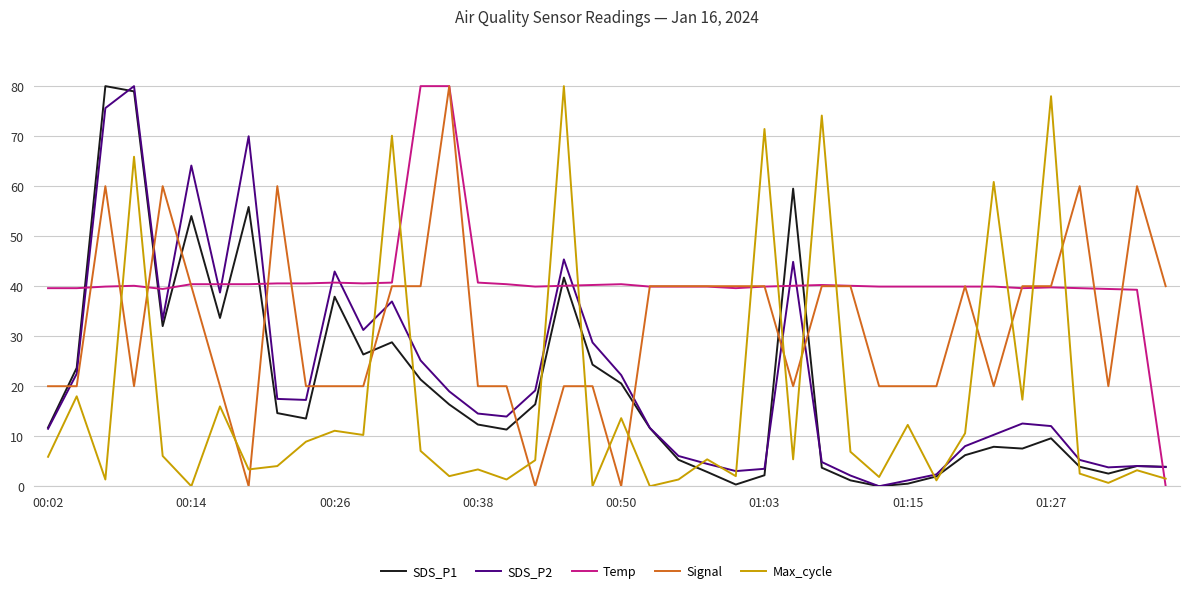

What is the maximum value shown in the chart?

80.0